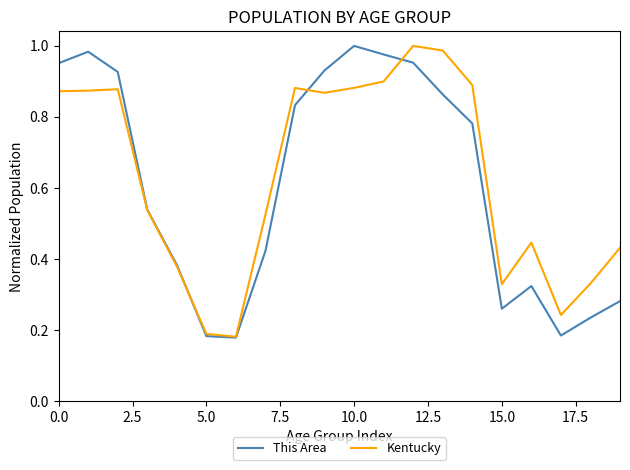

What is the maximum value for This Area?

1.0